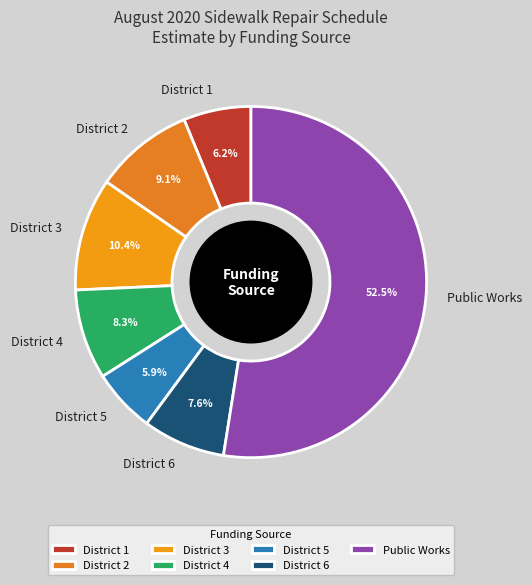

What is the total percentage of District 5 and District 2?

15.0%